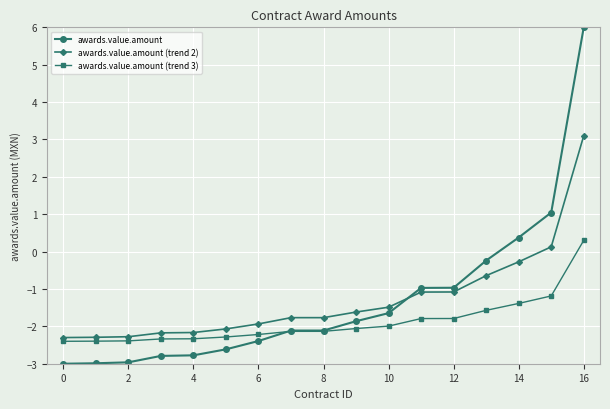

Which series has the widest spread of values?

awards.value.amount